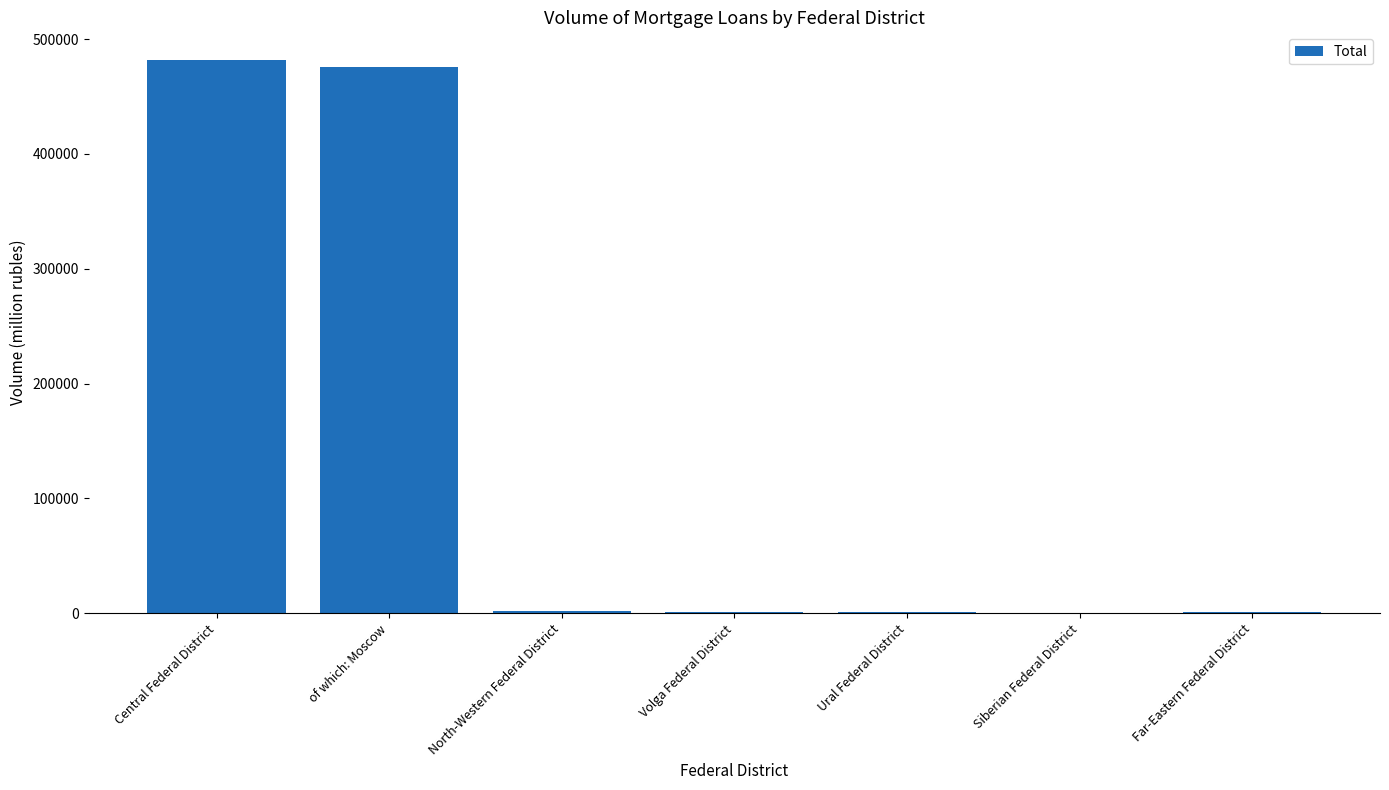

How many categories are shown in the chart?

7